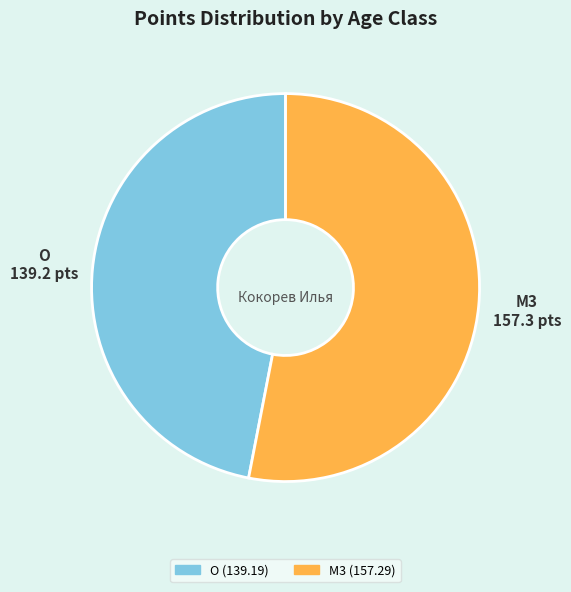

How many segments does this pie chart have?

2